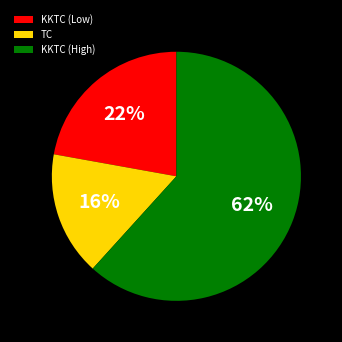

Which category has the biggest portion of the pie?

KKTC (High)